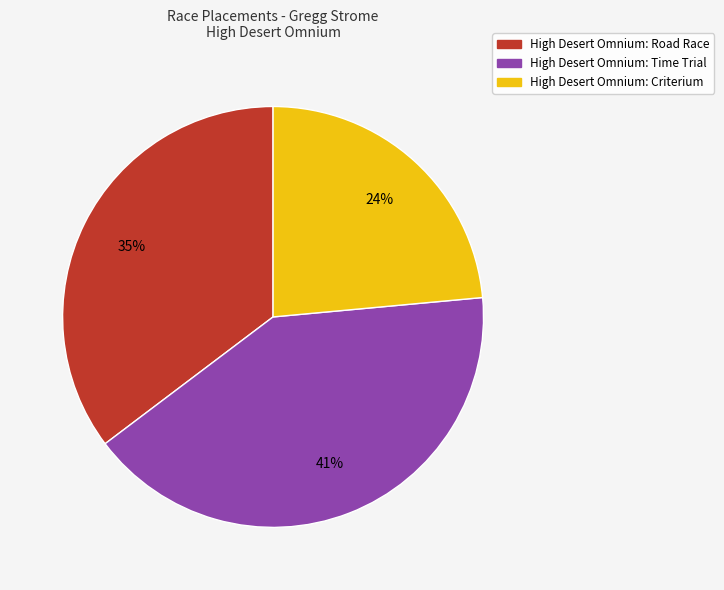

Is the sum of High Desert Omnium: Time Trial and High Desert Omnium: Criterium greater than half?

Yes